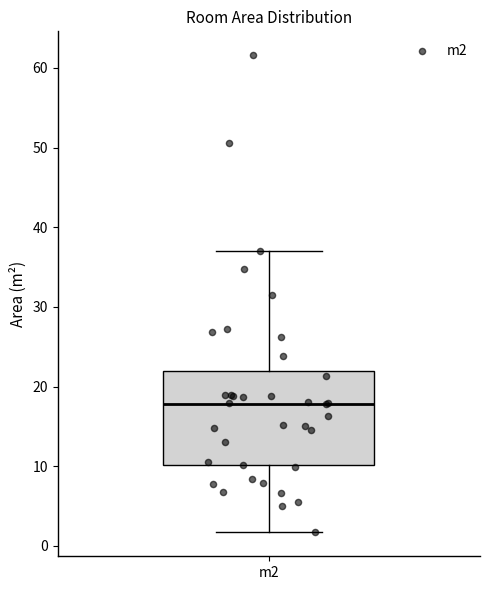

Transcribe this box plot: give where the median line is, the range the box spans, and where the two whiskers end, as read against the y-axis. The values are not printed on the chart, so give them approximately, as read against the axis.

median 18, box 10 to 22, whiskers 2 to 37